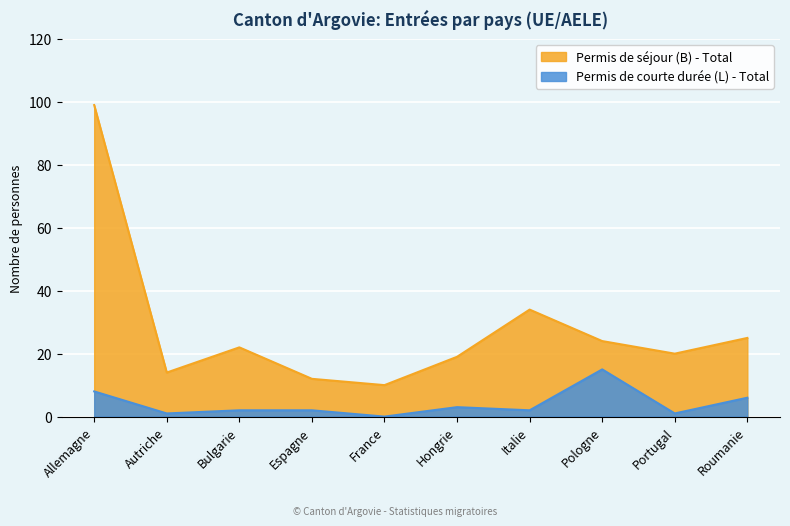

The value of Permis de séjour (B) - Total at Italie is 34. True or false?

True